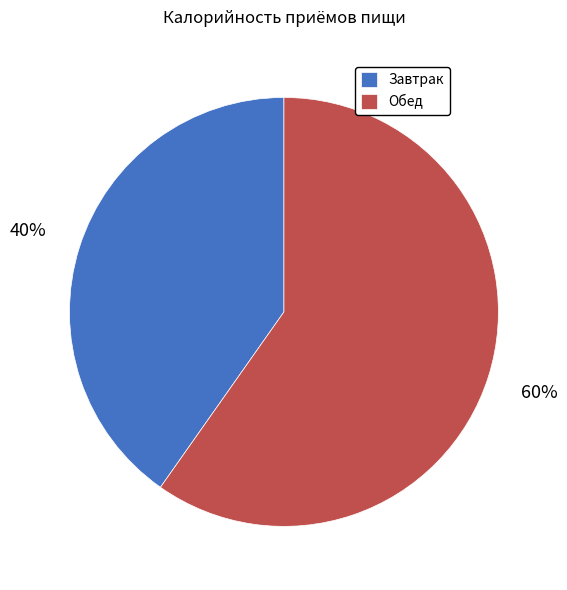

Is the sum of Обед and Завтрак greater than half?

Yes